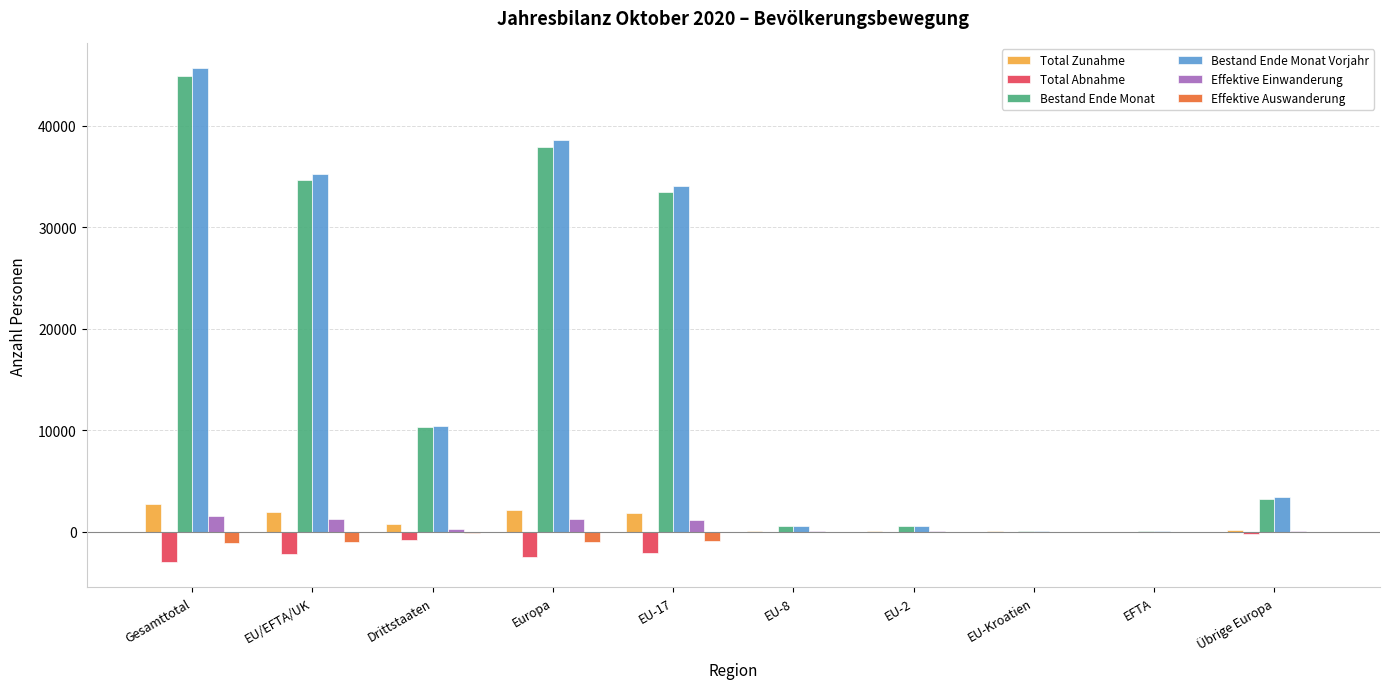

Are the bars grouped side by side (vs. stacked)?

Yes